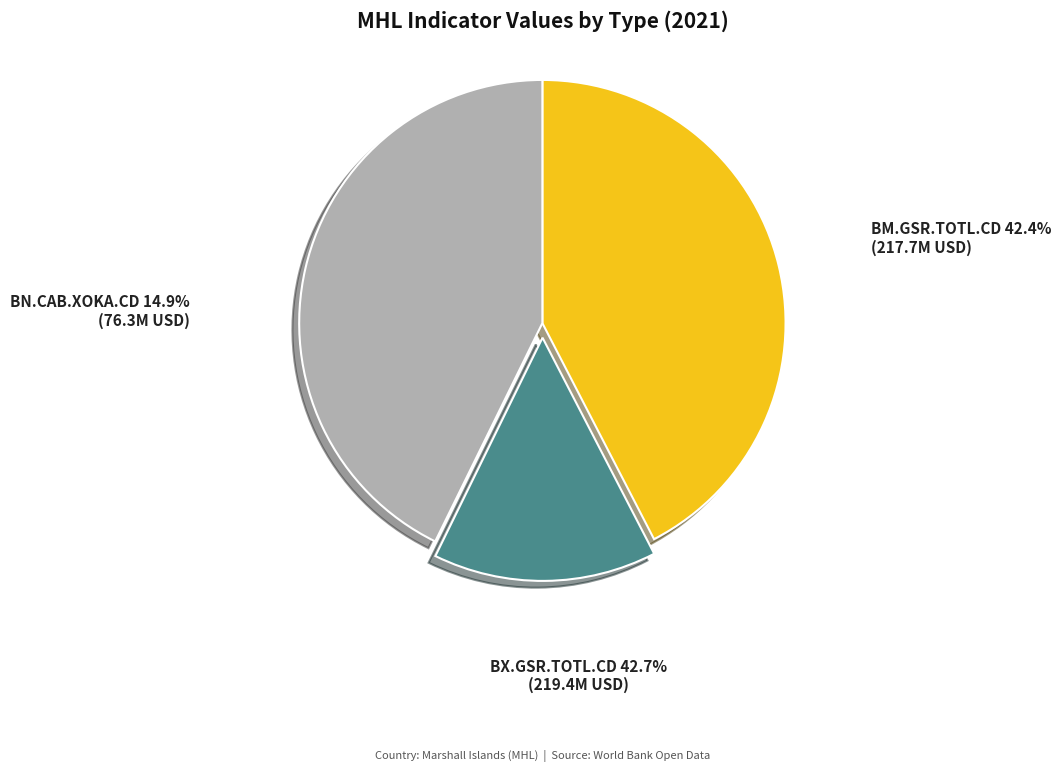

How many segments does this pie chart have?

3